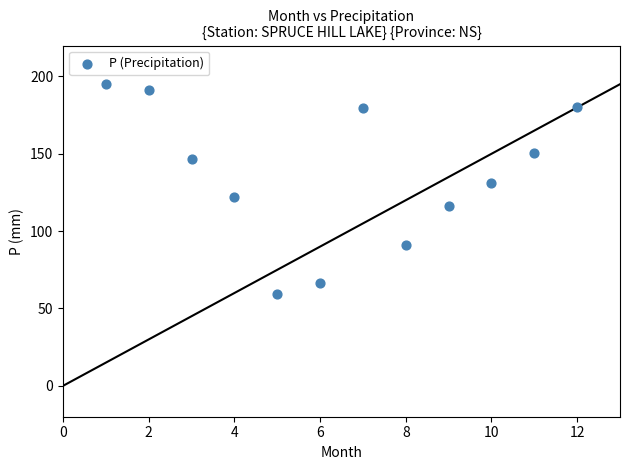

What is the average X value?

6.5